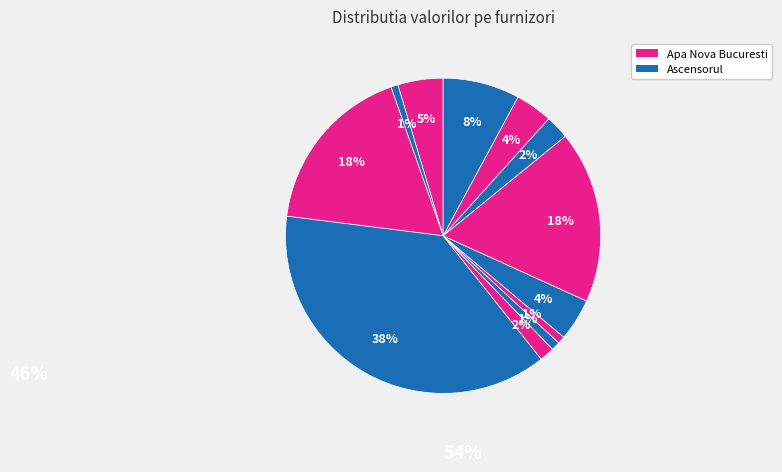

Count the number of slices in the pie.

12